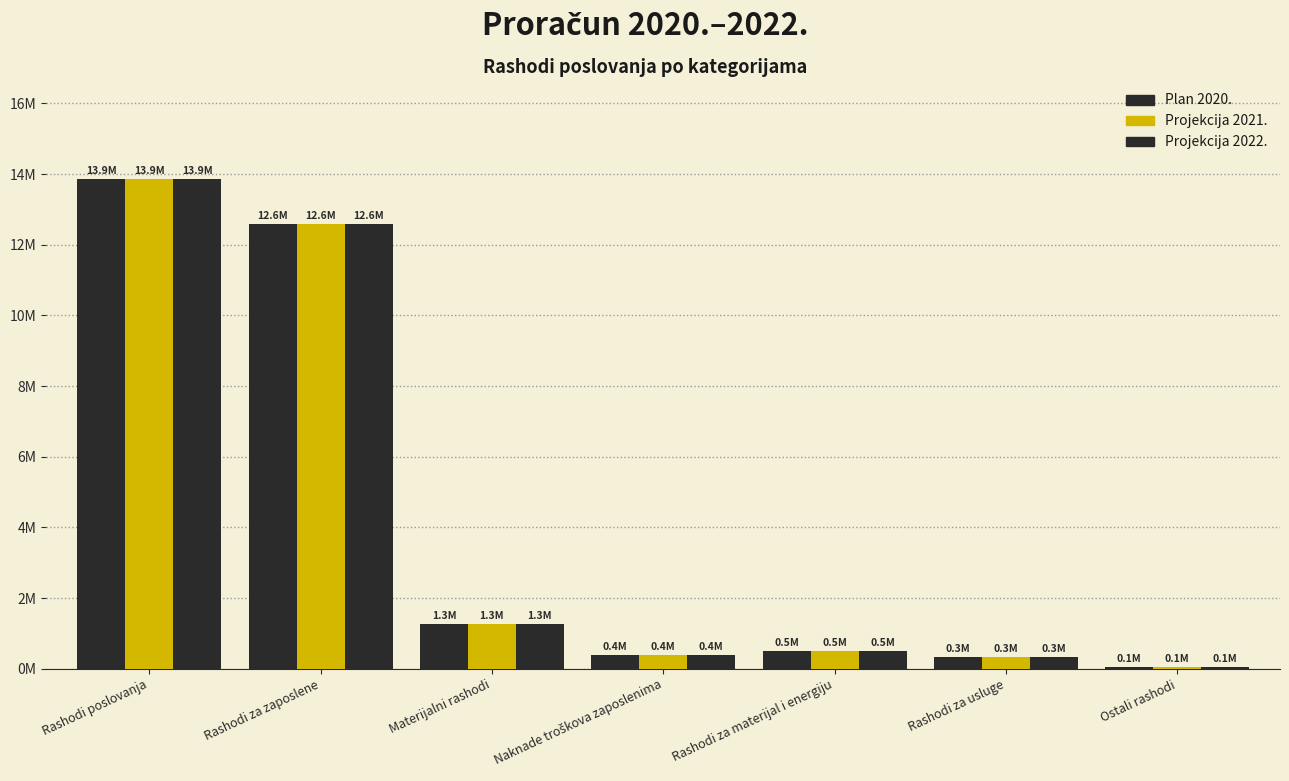

Which series has the largest total across all categories?

Plan 2020.